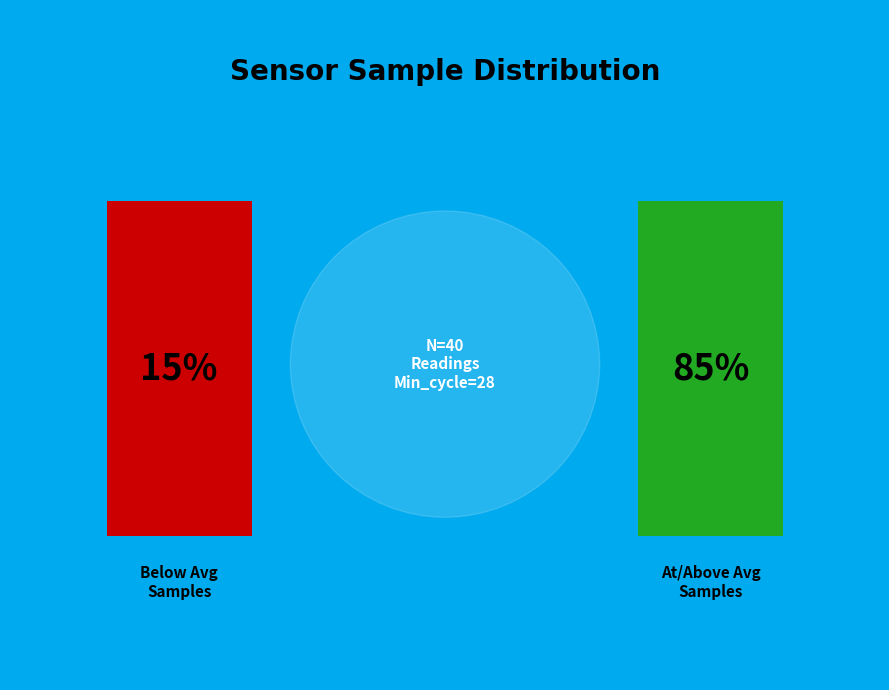

Is the sum of 1 and 26 greater than half?

No